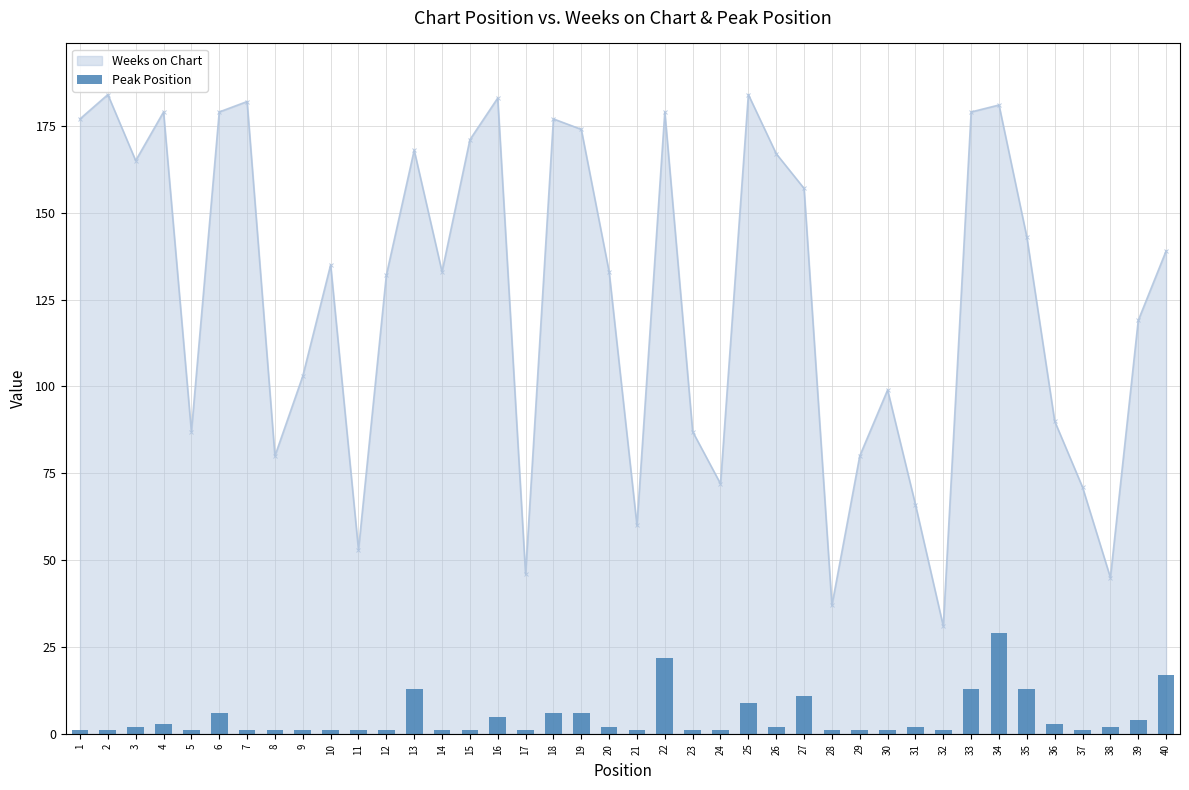

What is the value of the Weeks on Chart point at the 7th from the left?

182